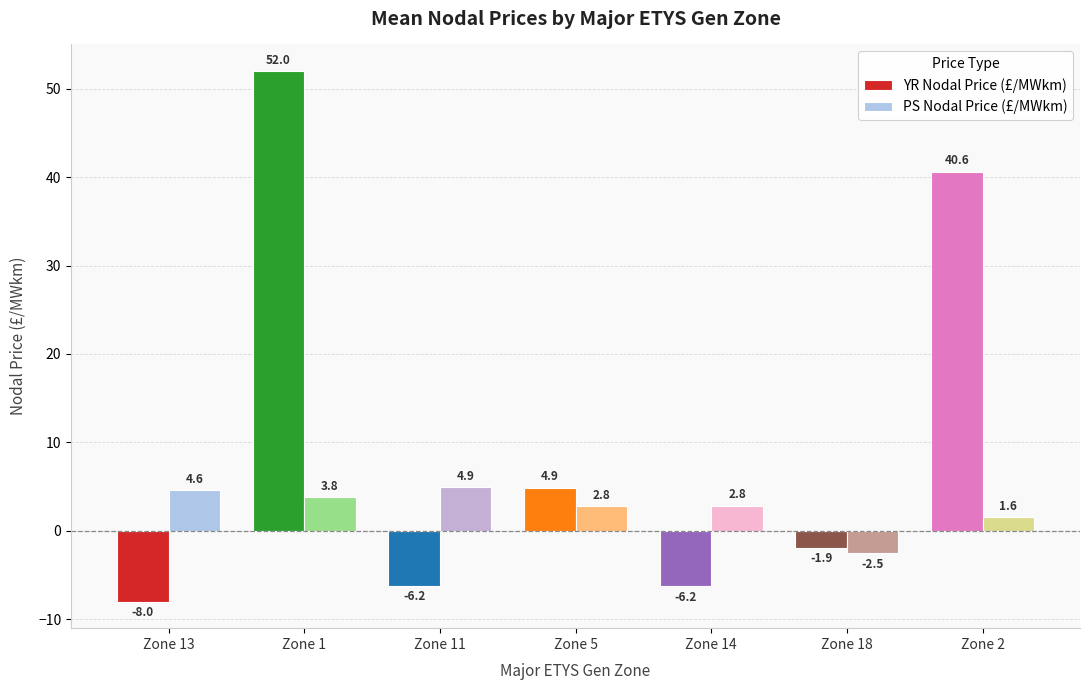

At which label is YR Nodal Price (£/MWkm) closest to 22?

Zone 5